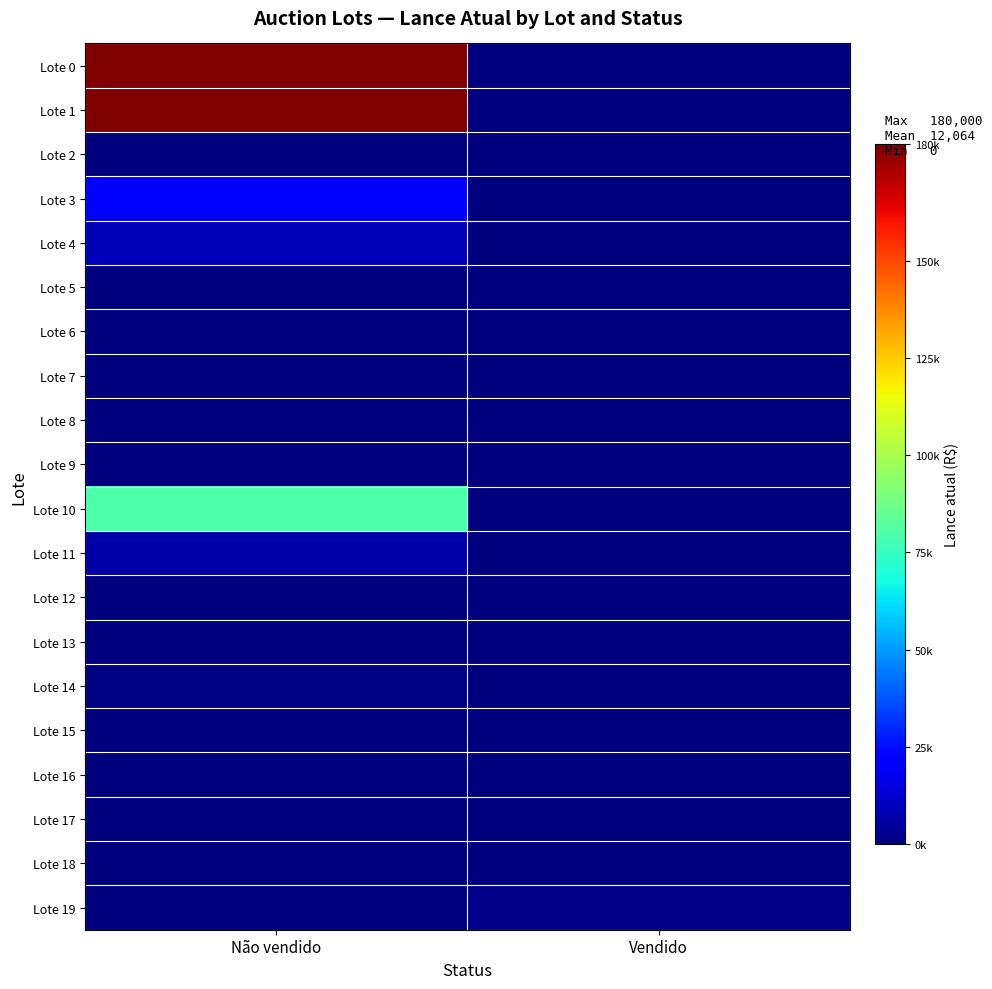

Which series has the widest spread of values?

Lote 0